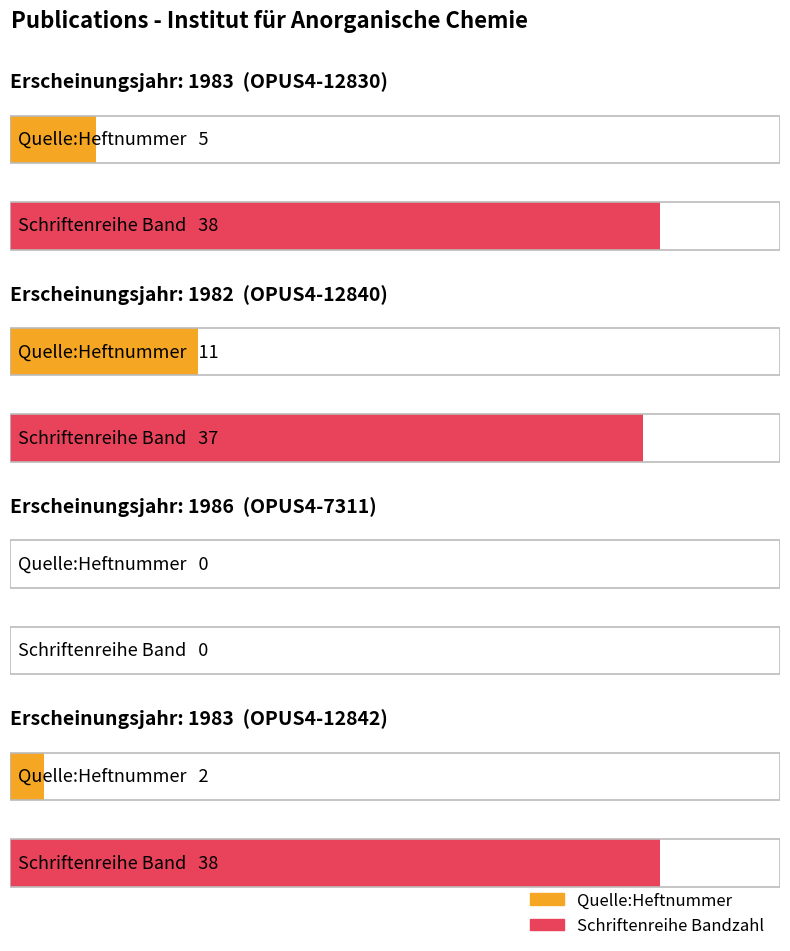

Are the bars horizontal?

Yes